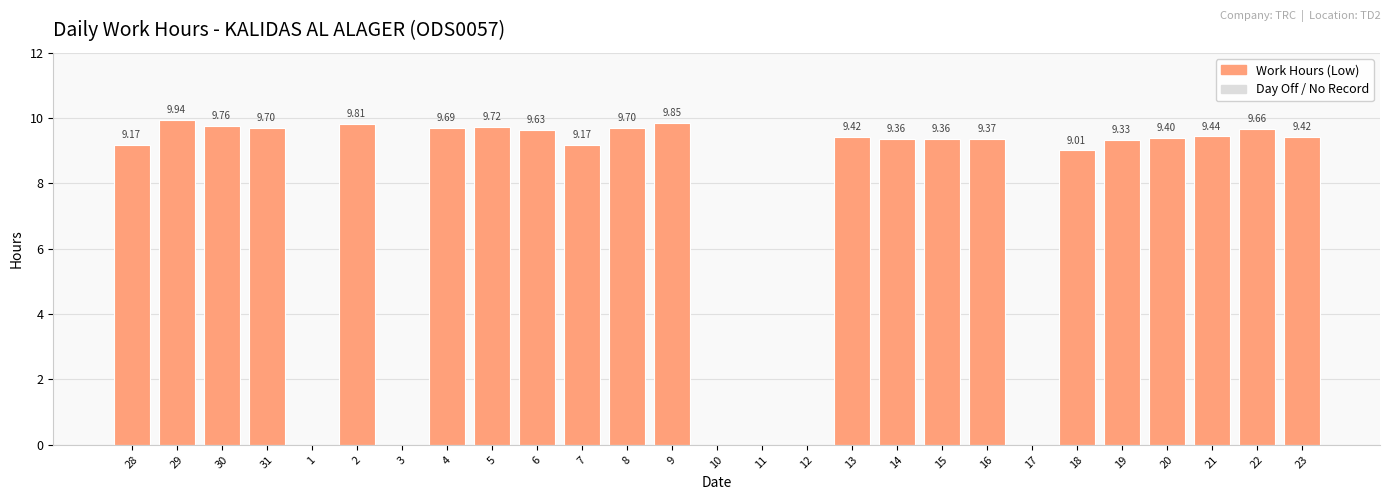

Read the value at 18.

9.0